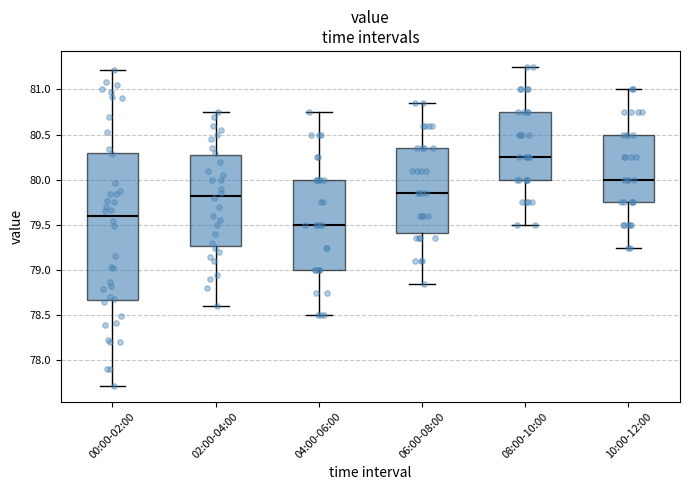

Where does the lower whisker of the box for 00:00-02:00 end on the y-axis? The values are not printed on the chart, so give them approximately, as read against the axis.

77.70